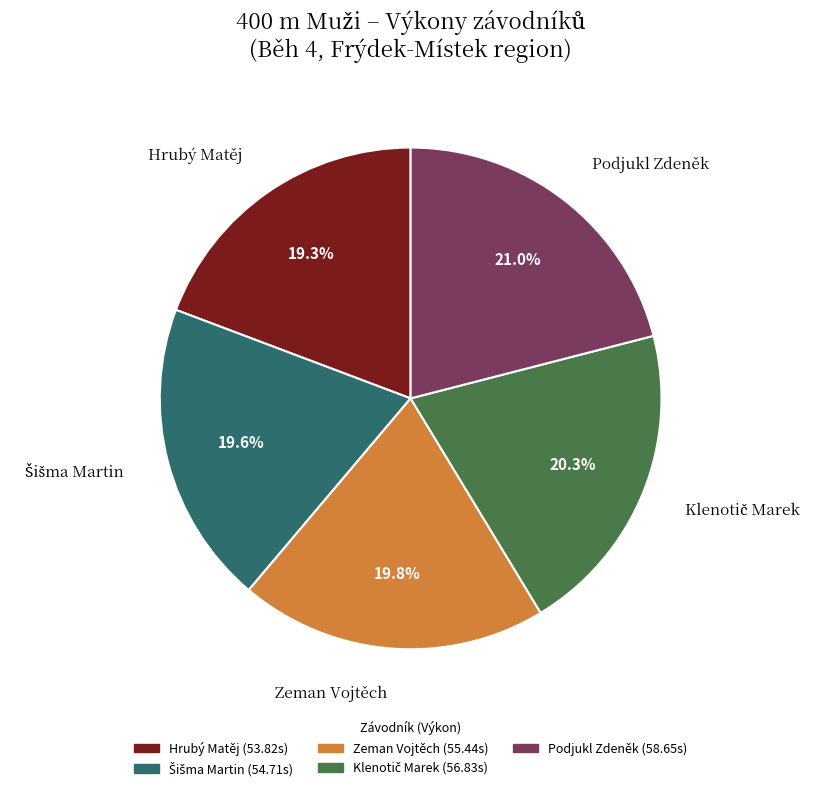

Approximately how many times larger is the value at Podjukl Zdeněk compared to Zeman Vojtěch?

1.1